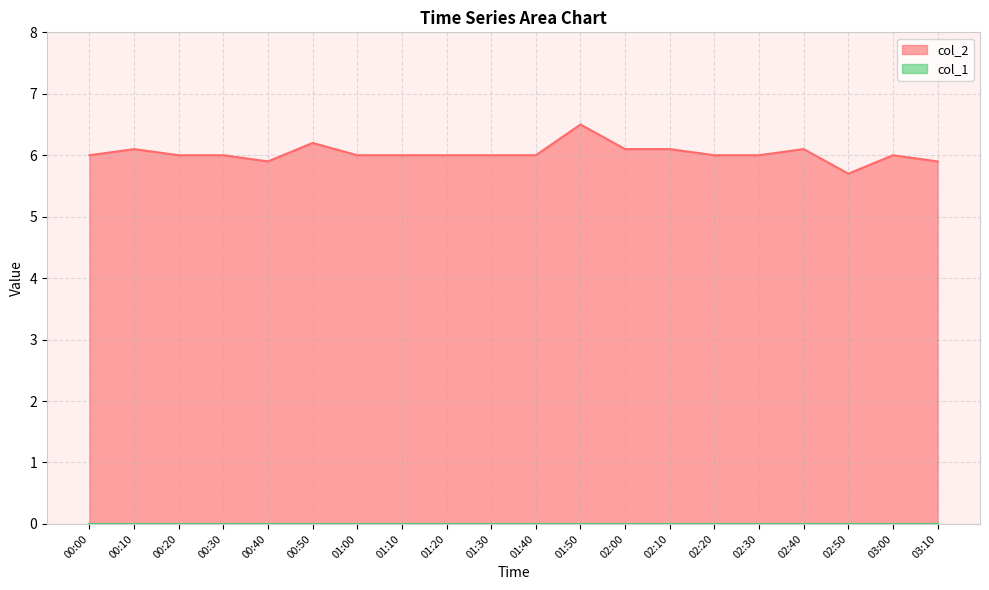

Is it true that the value at 01:50 is 6.5?

True